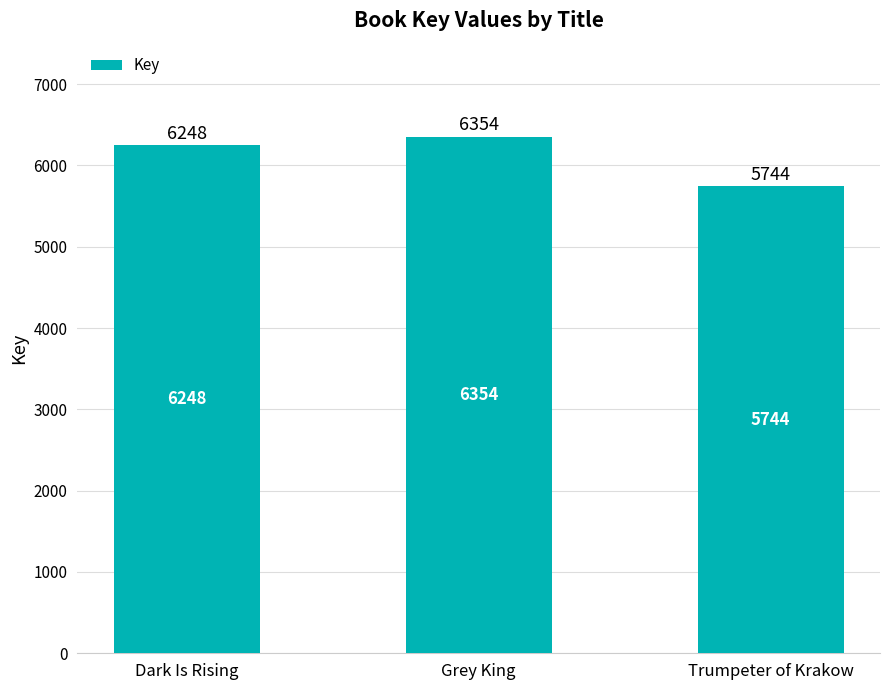

Read the value at Grey King, to the nearest 100.

6400